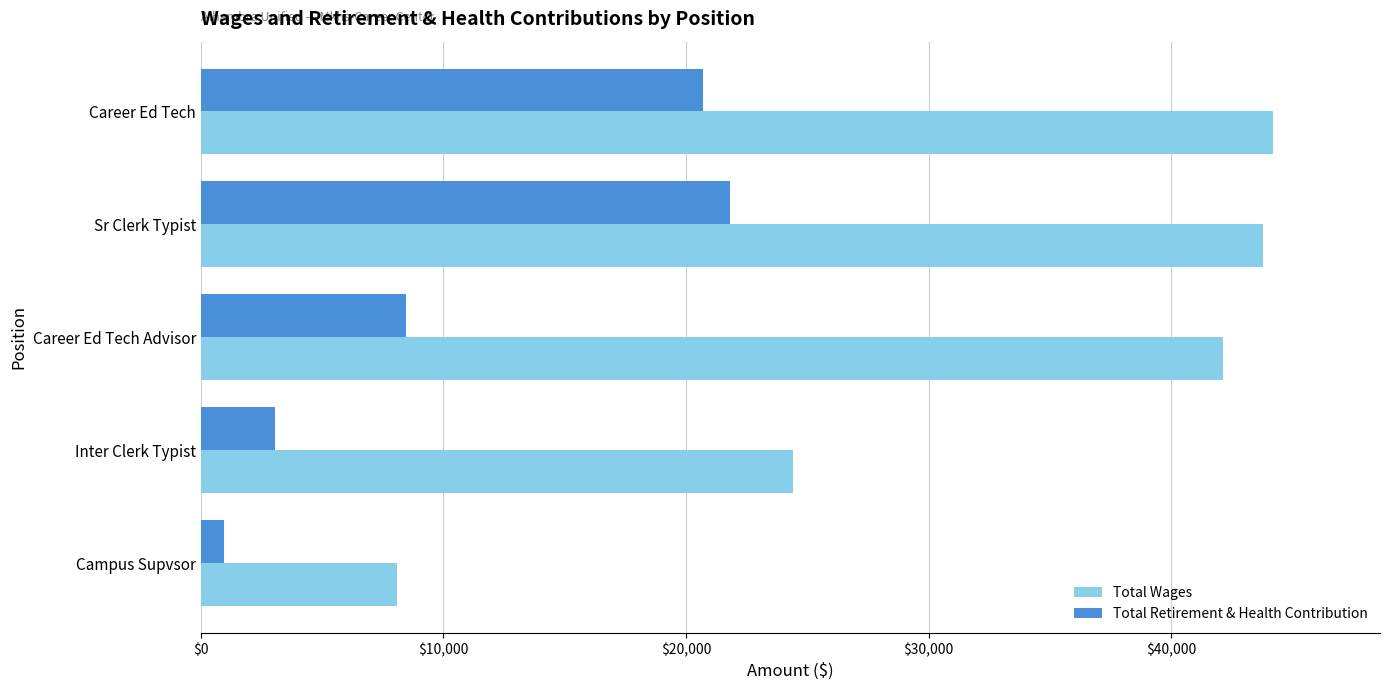

Which label corresponds to the largest value in the chart?

Career Ed Tech